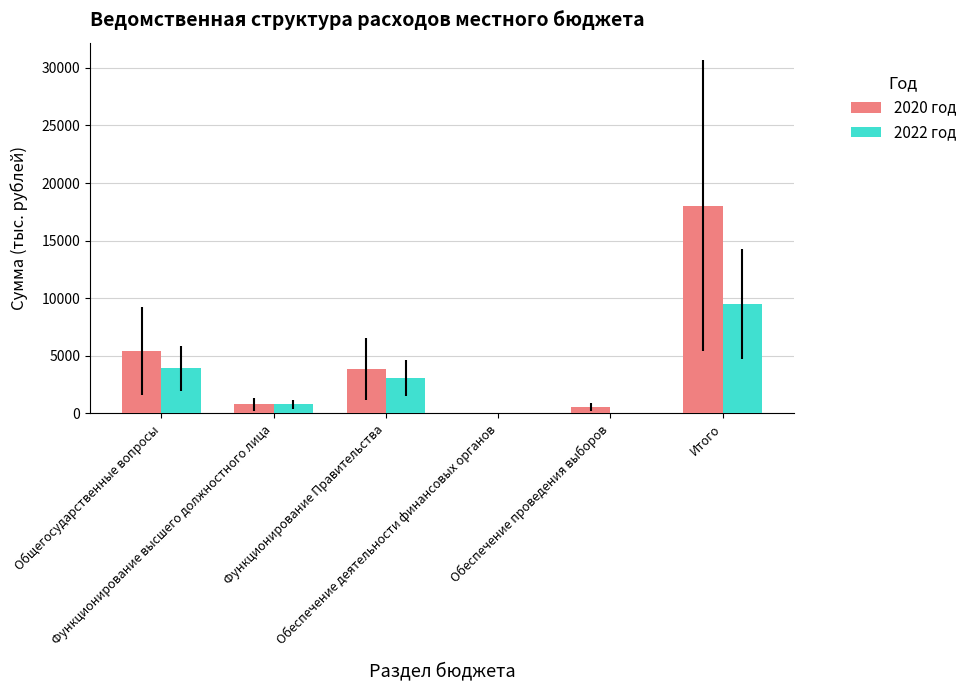

What are all the series names shown in the legend?

2020 год, 2022 год